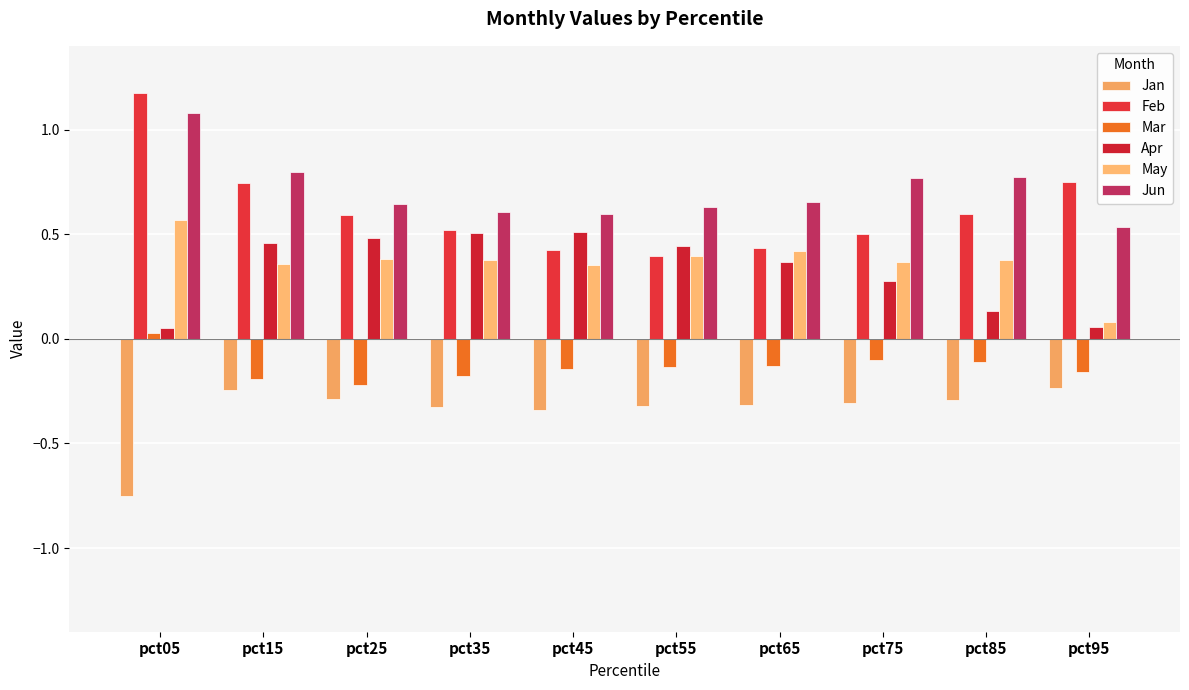

How many groups of bars are there?

10